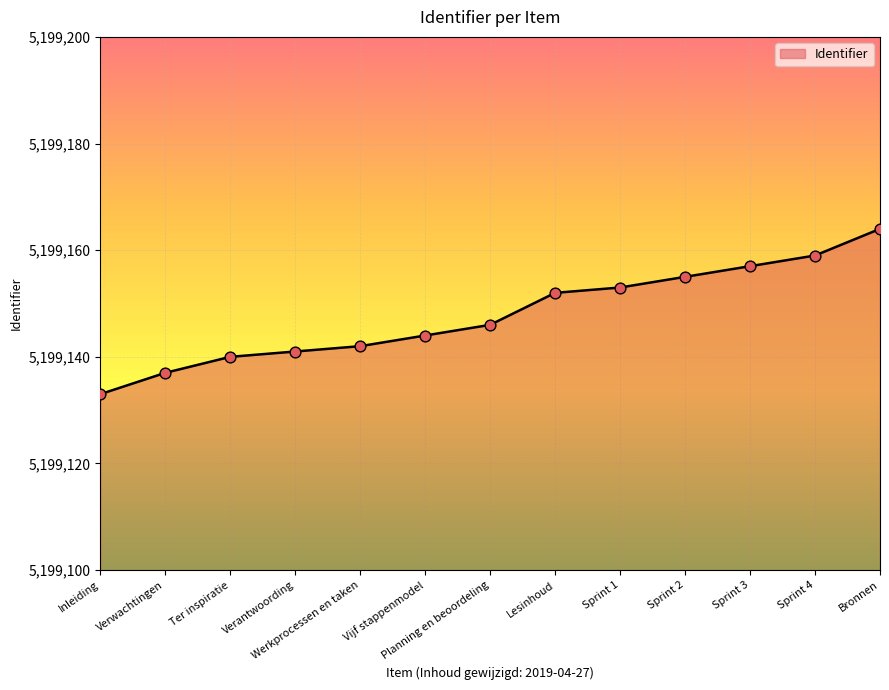

What is the change in value from Werkprocessen en taken to Sprint 4?

+17